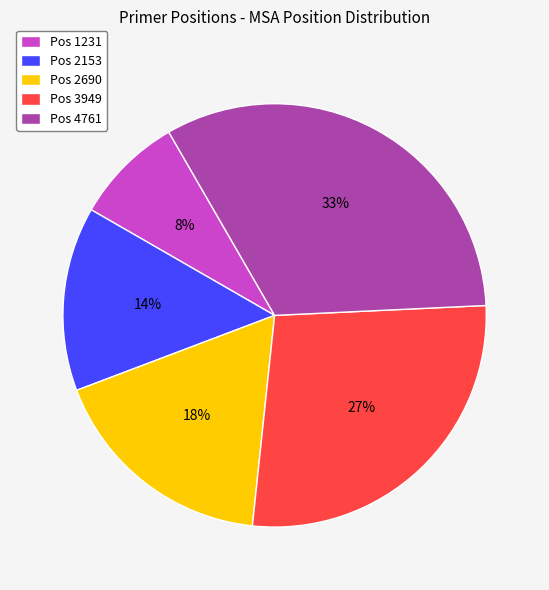

How many segments does this pie chart have?

5